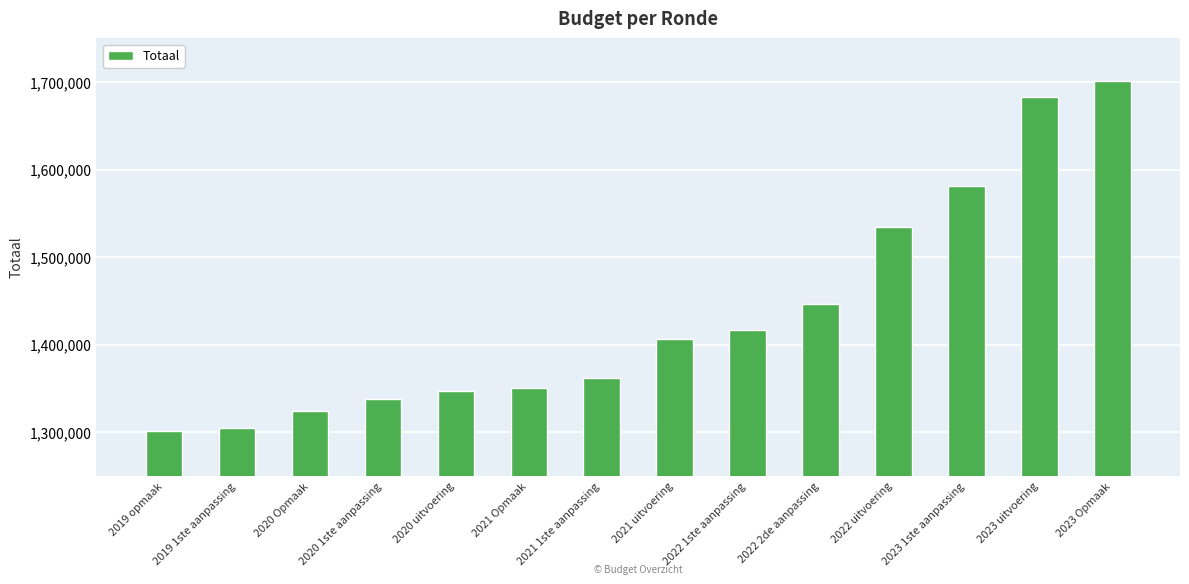

What is the maximum value shown in the chart?

1701512